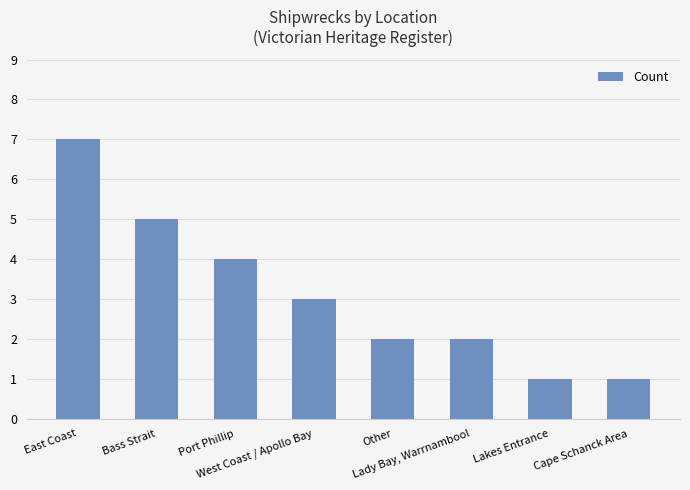

Which has a higher value, Cape Schanck Area or West Coast / Apollo Bay?

West Coast / Apollo Bay